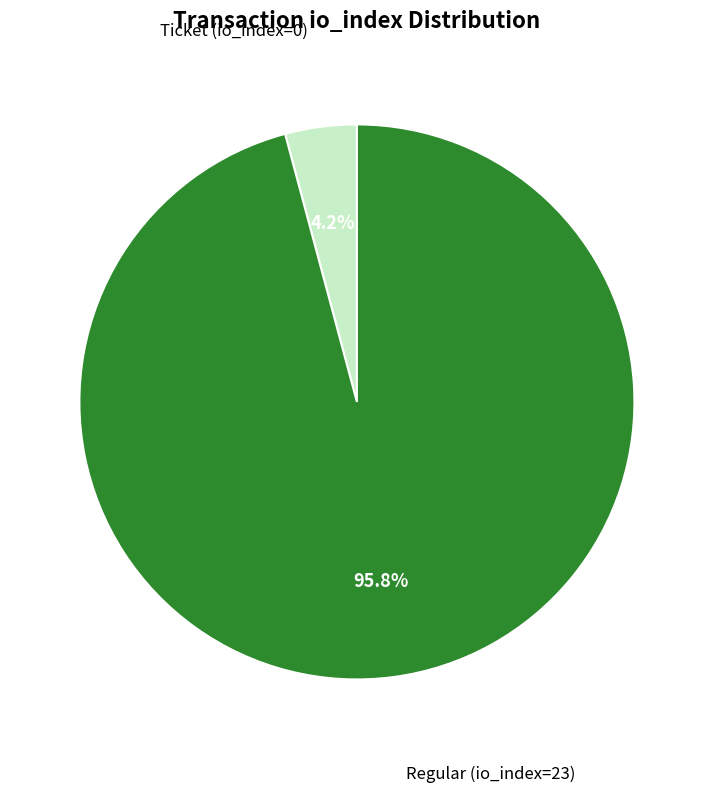

Is there a majority slice in this chart?

Yes